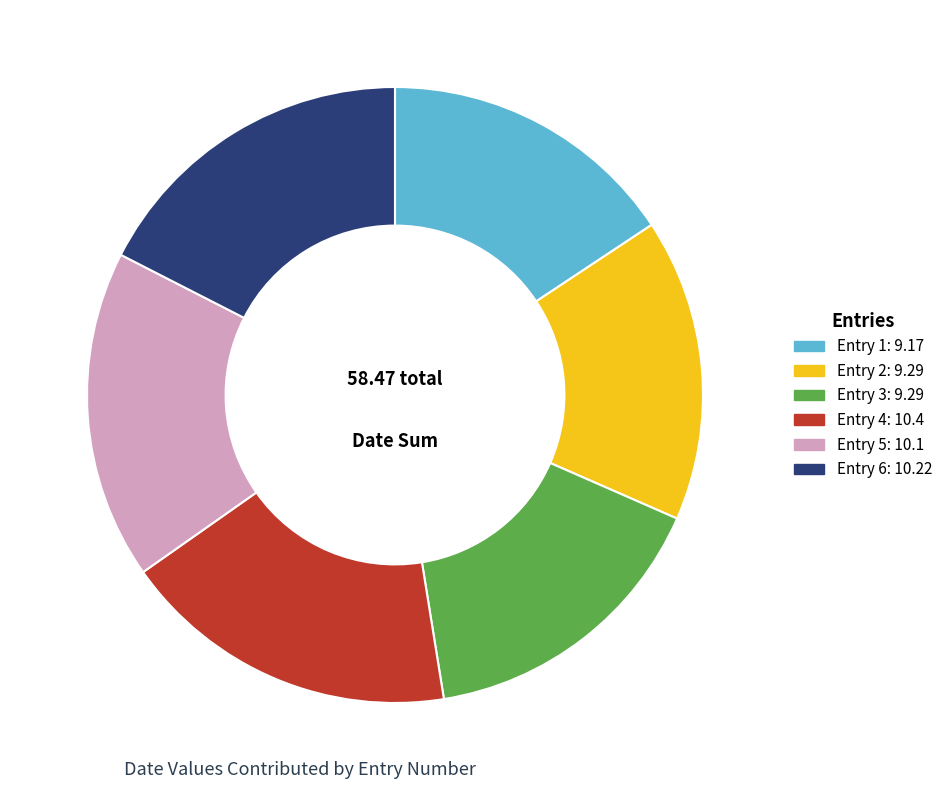

Is there a majority slice in this chart?

No